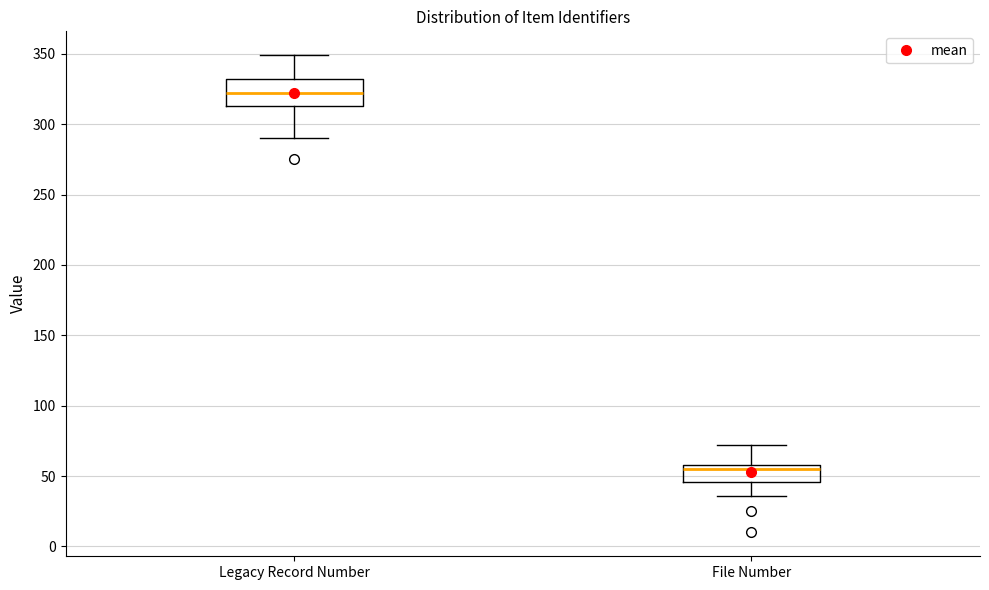

Reading left to right, read every box against the y-axis: the position of its median line, the range the box covers, and the ends of its whiskers. The values are not printed on the chart, so give them approximately, as read against the axis.

Legacy Record Number: median 320, box 315 to 330, whiskers 290 to 350
File Number: median 55, box 45 to 60, whiskers 35 to 70